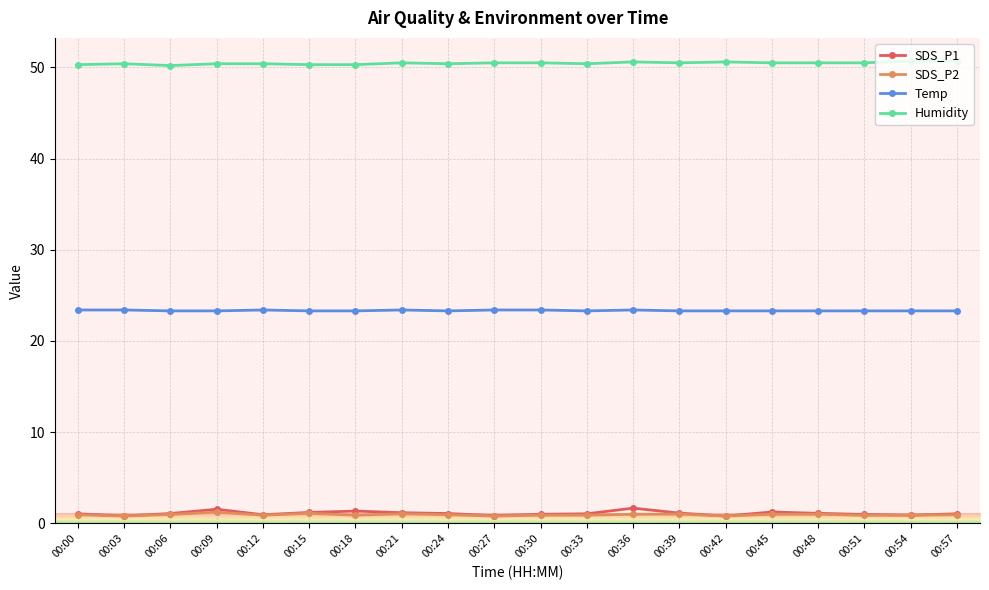

What is the sum of the Humidity values at 00:15 and 00:33?

100.7